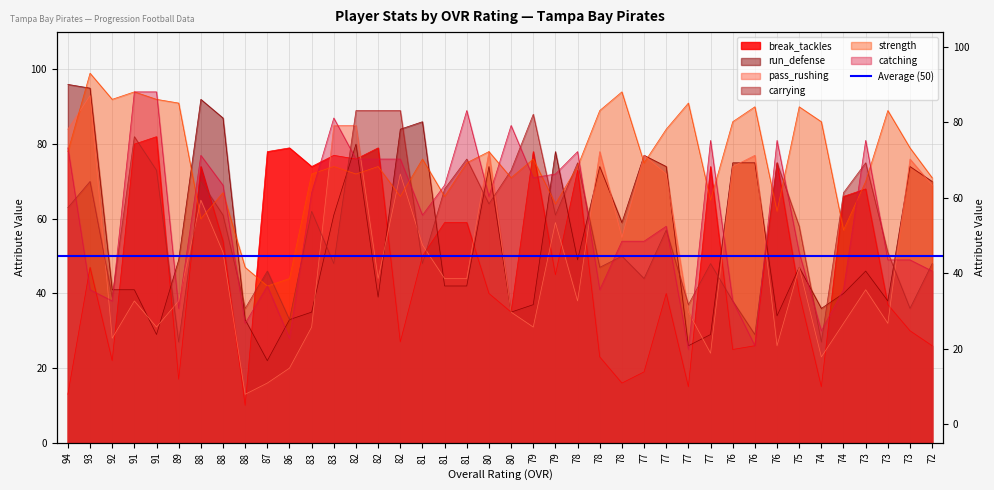

At which category does the chart reach its peak across all series?

93